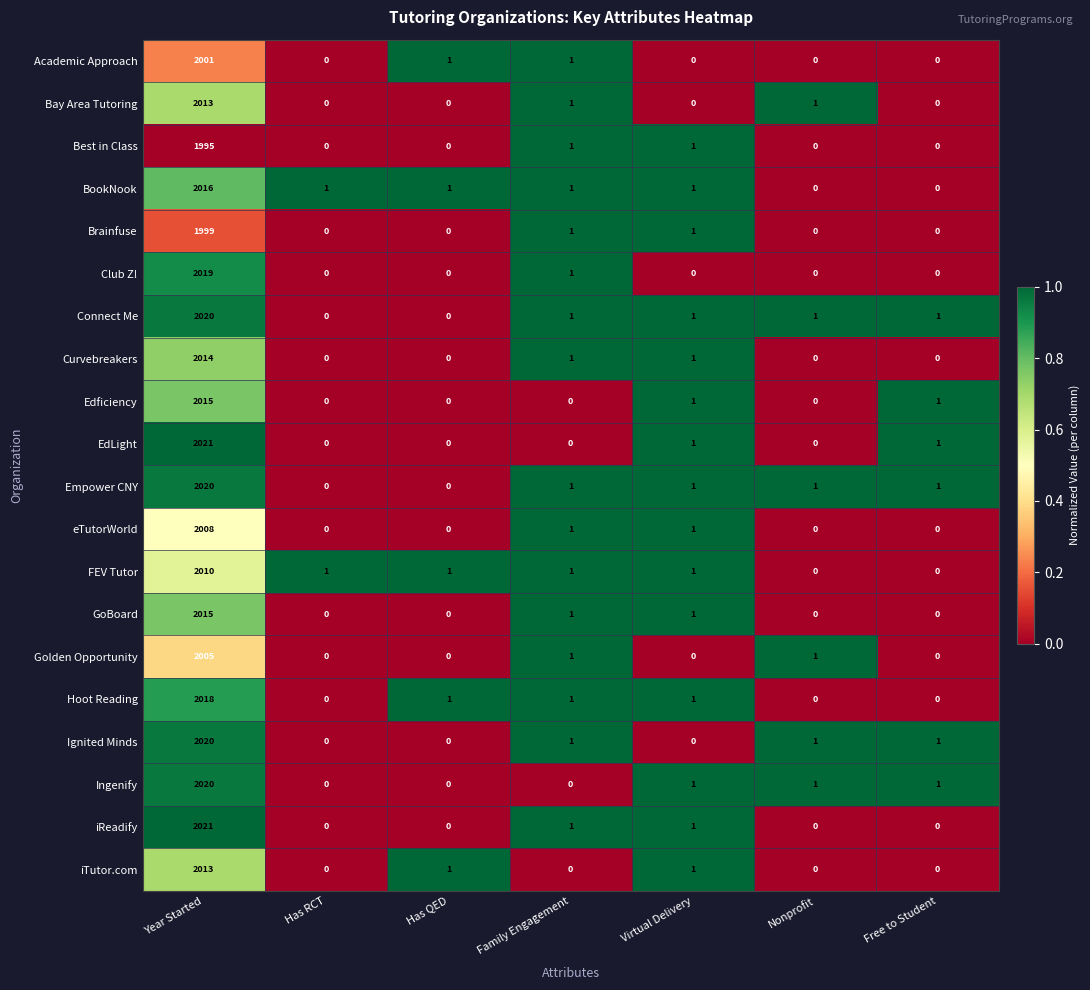

What is the maximum value for Academic Approach?

2001